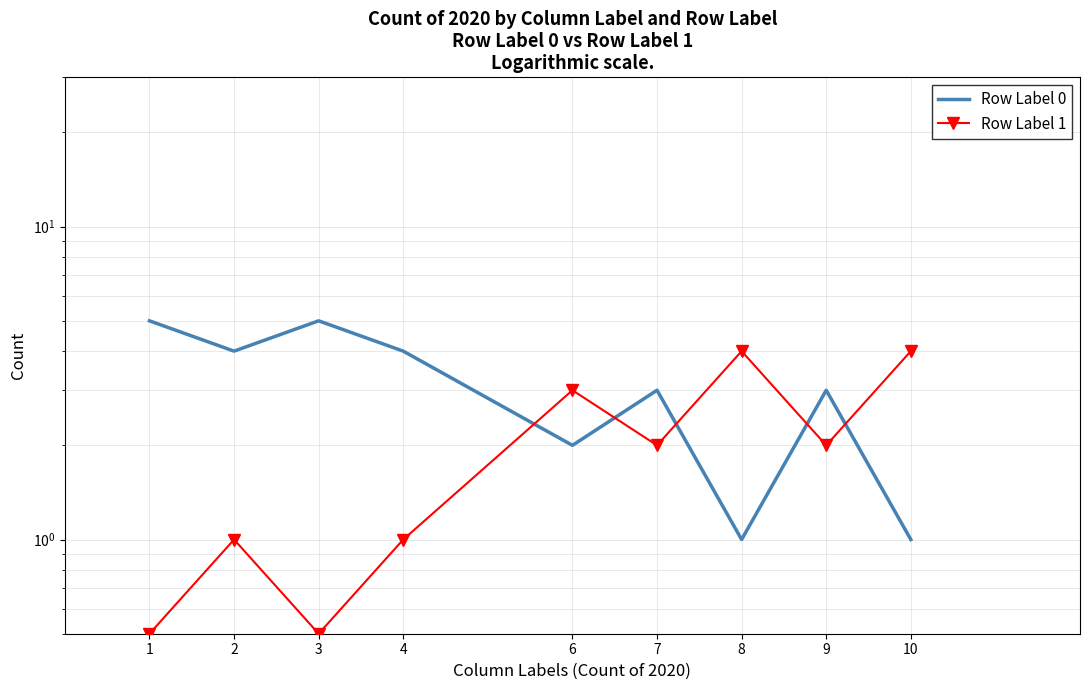

What is the sum of all Row Label 1 values?

18.0